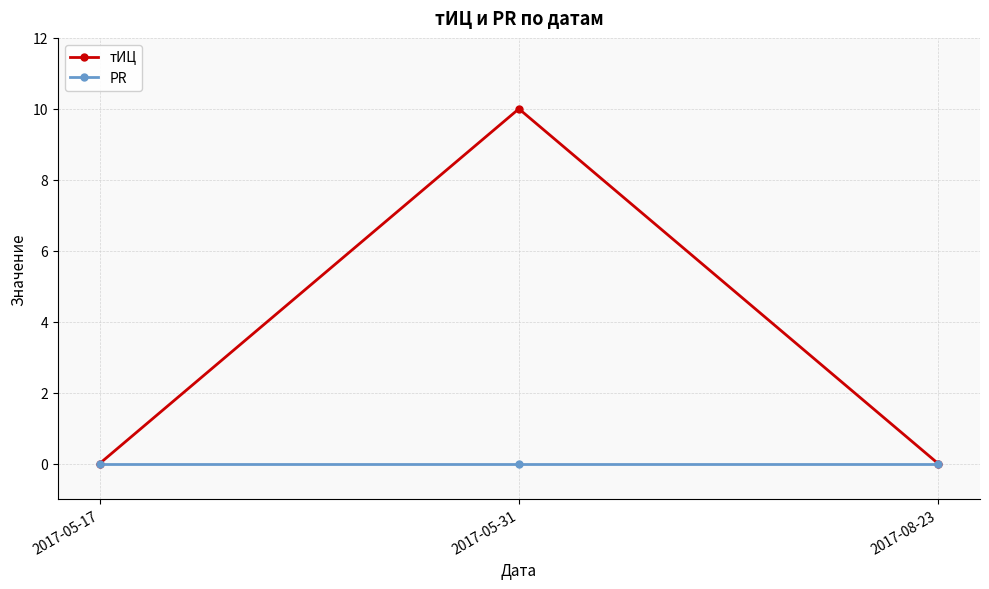

Is the value of тИЦ at 2017-05-31 greater than the value of PR at 2017-05-31?

Yes